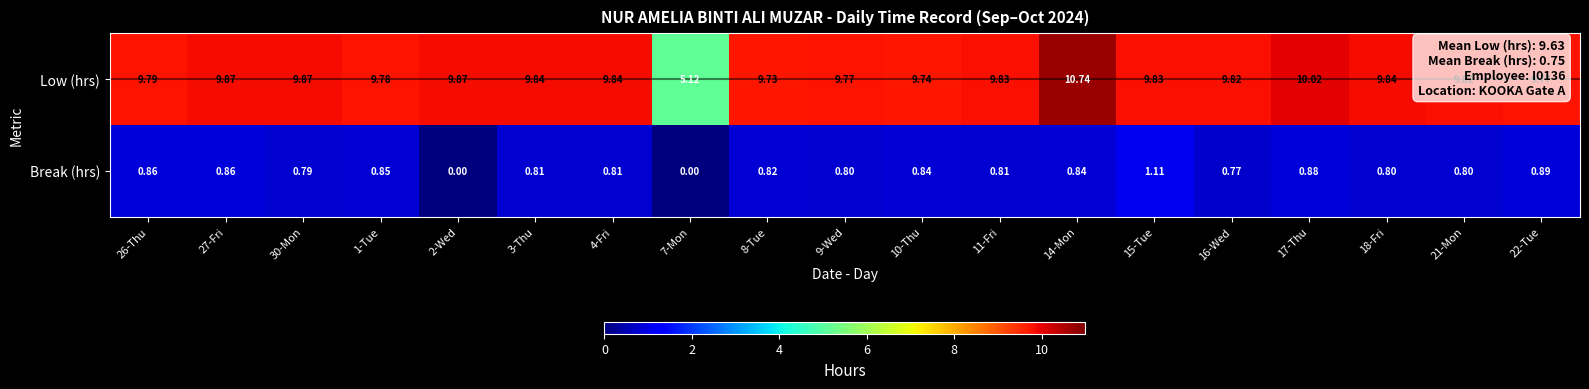

Which series has the largest range (max minus min)?

Low (hrs)